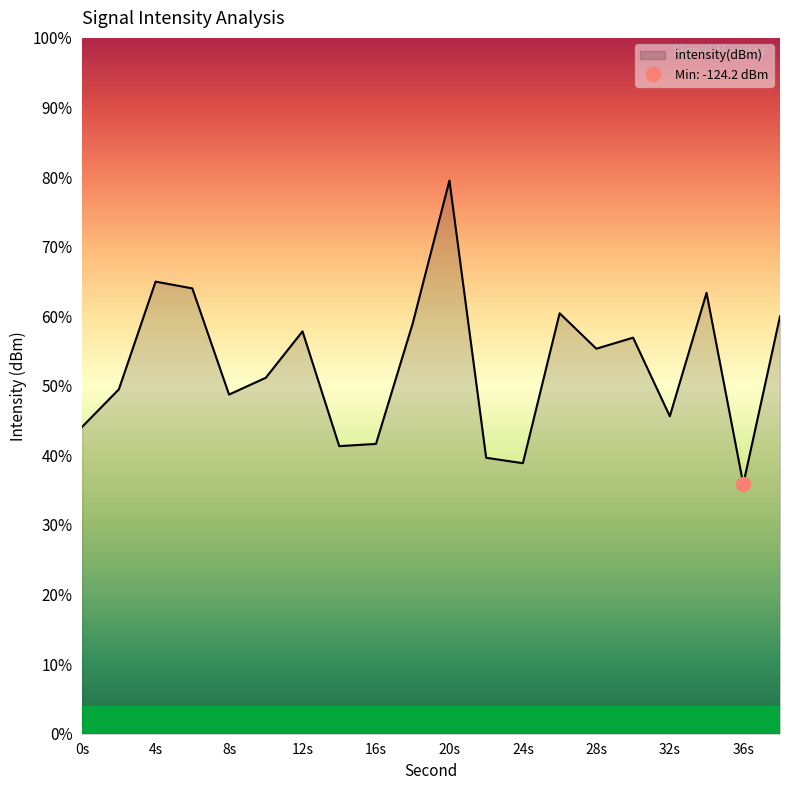

The chart shows a value of -116.0 at 34. True or false?

True